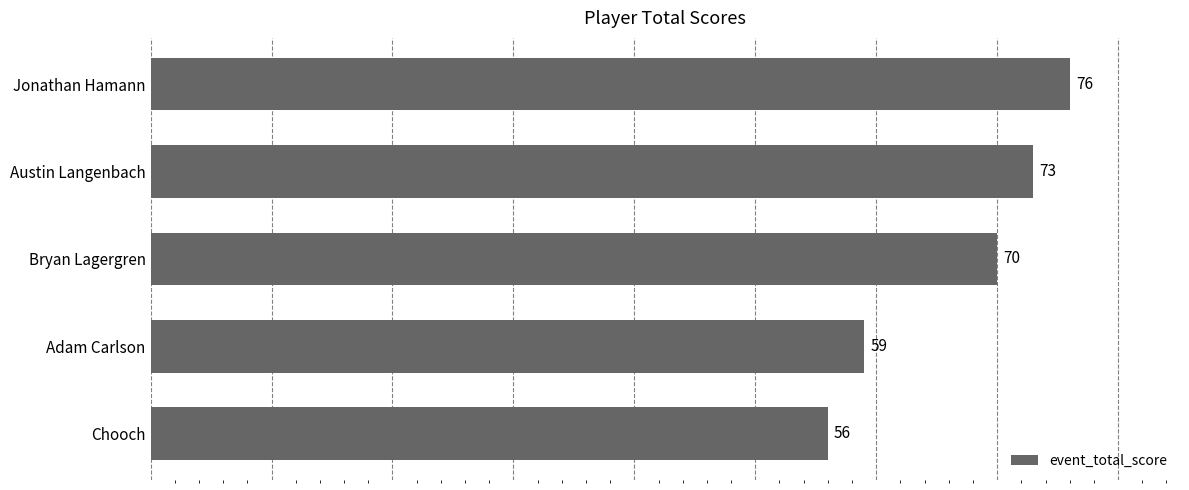

What is the average value?

67